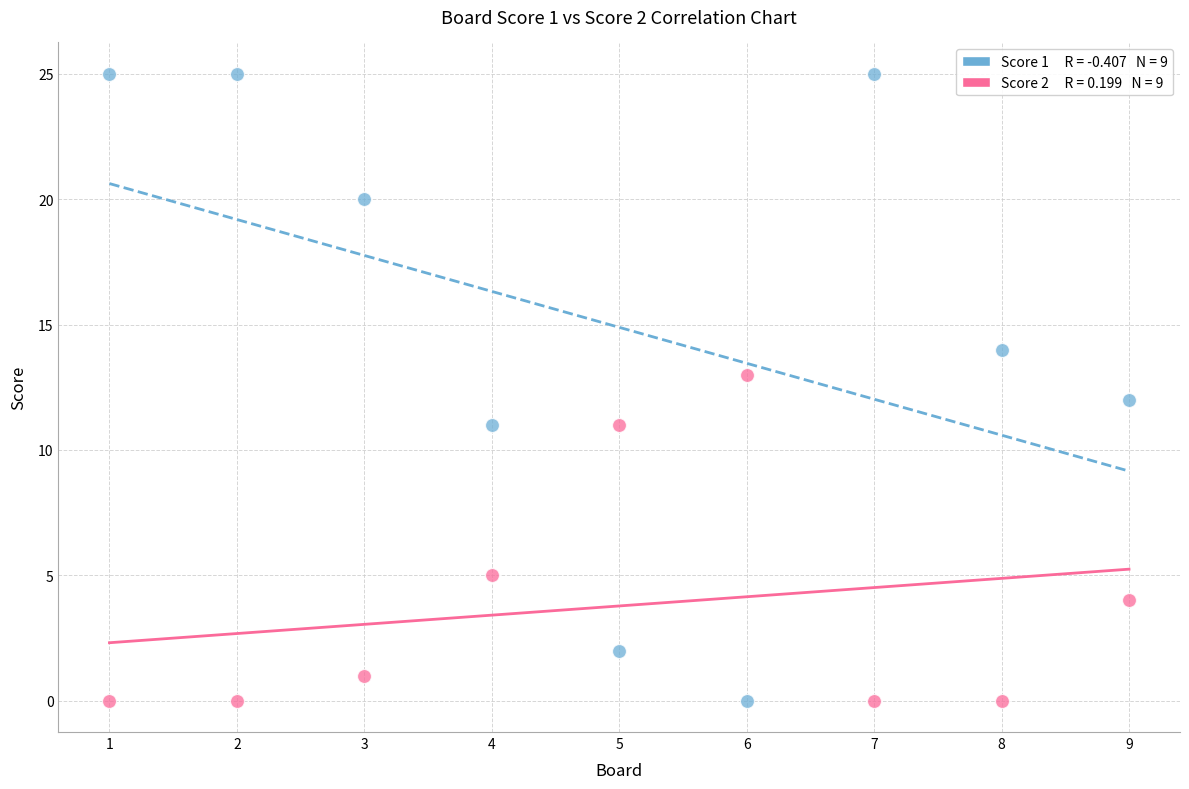

Across all data points, what is the range of X values (max minus min)?

8